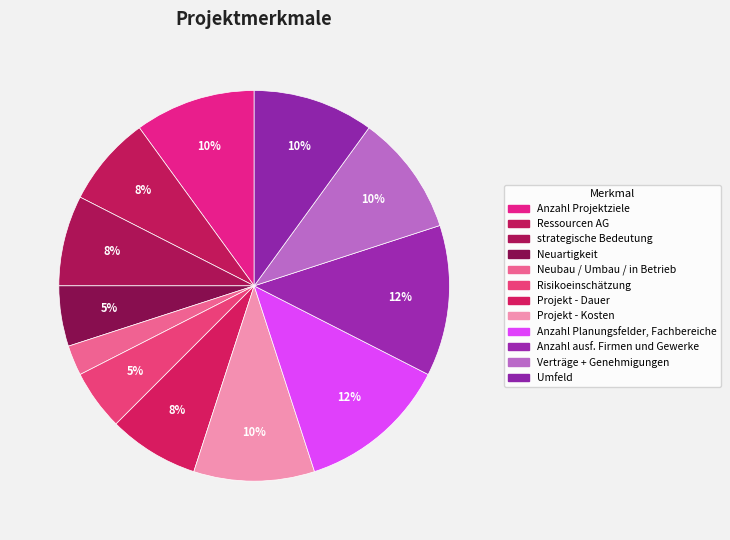

Count the number of slices in the pie.

12